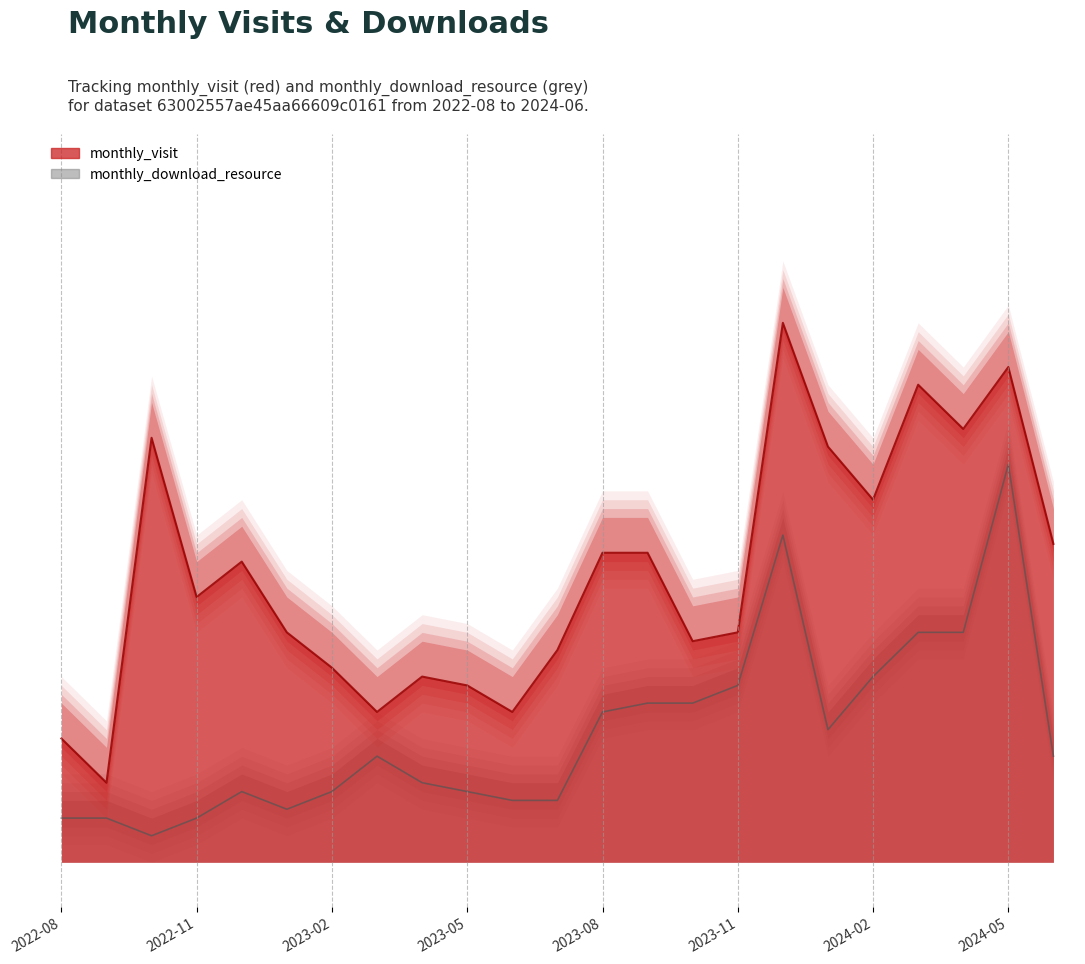

Is the value of monthly_download_resource at 2023-07 greater than the value of monthly_visit at 2023-07?

No